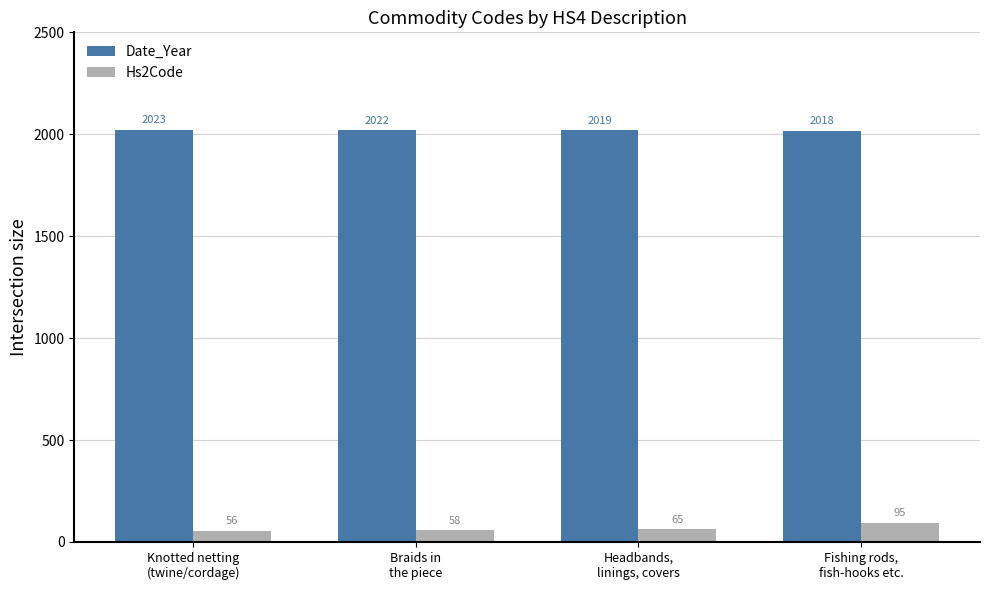

What is the value of the Date_Year bar at the 2nd from the left?

2022